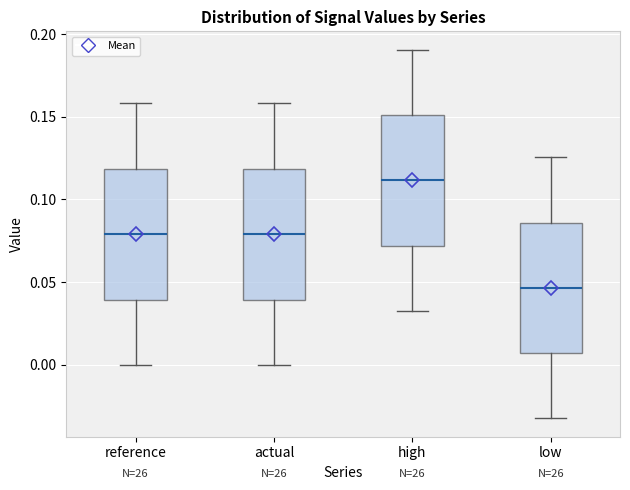

Reading left to right, transcribe this box plot: for each box, give where its median line is, the range the box spans, and where its two whiskers end, as read against the y-axis. The values are not printed on the chart, so give them approximately, as read against the axis.

reference: median 0.080, box 0.040 to 0.120, whiskers 0.000 to 0.160
actual: median 0.080, box 0.040 to 0.120, whiskers 0.000 to 0.160
high: median 0.110, box 0.070 to 0.150, whiskers 0.035 to 0.190
low: median 0.045, box 0.005 to 0.085, whiskers -0.030 to 0.125